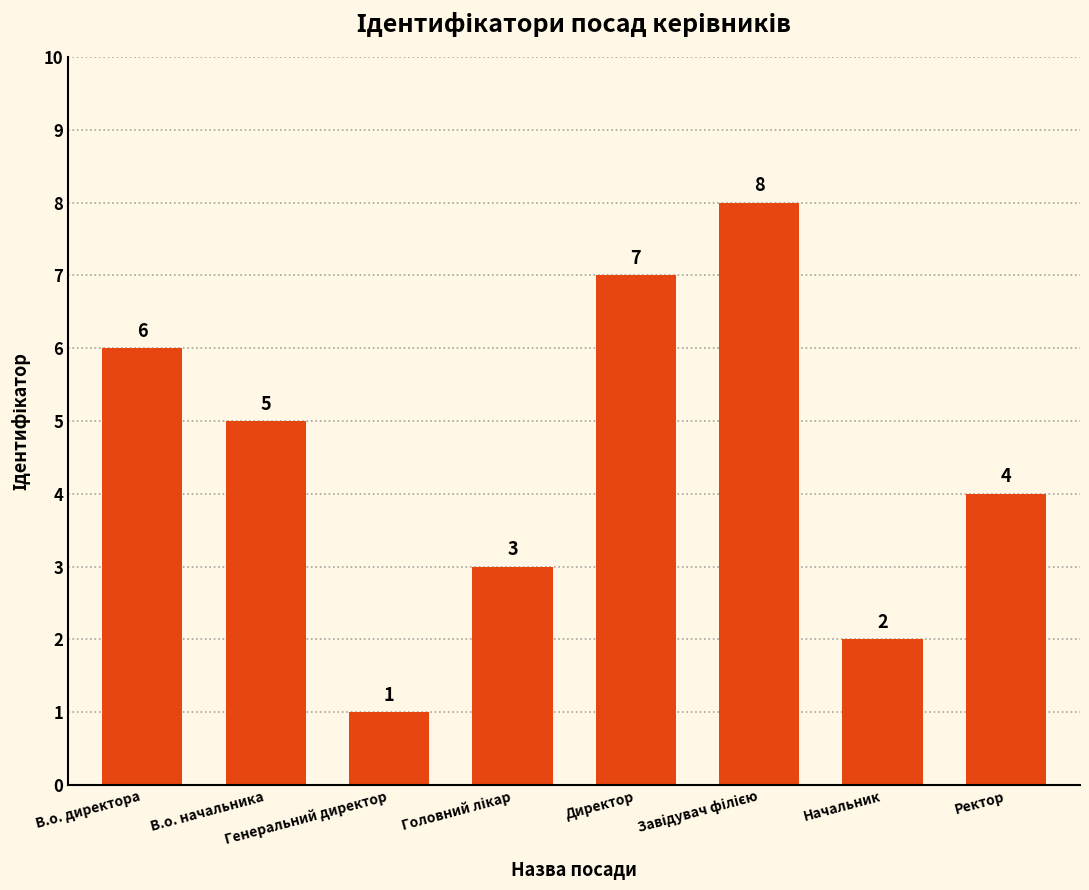

What is the sum of all values?

36